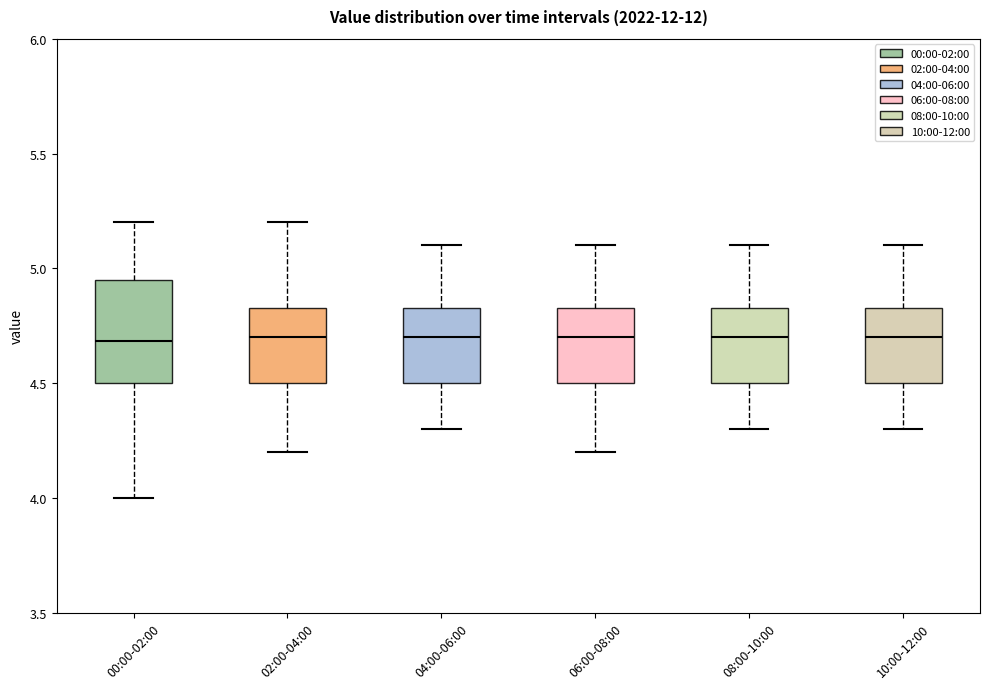

Where is the upper edge of the box for 02:00-04:00 on the y-axis? The values are not printed on the chart, so give them approximately, as read against the axis.

4.85